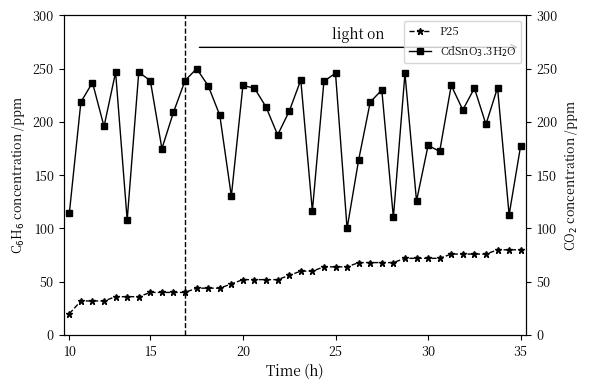

What is the difference between the second highest and second lowest values in the CdSnO$_3$.3H$_2$O series?

138.7